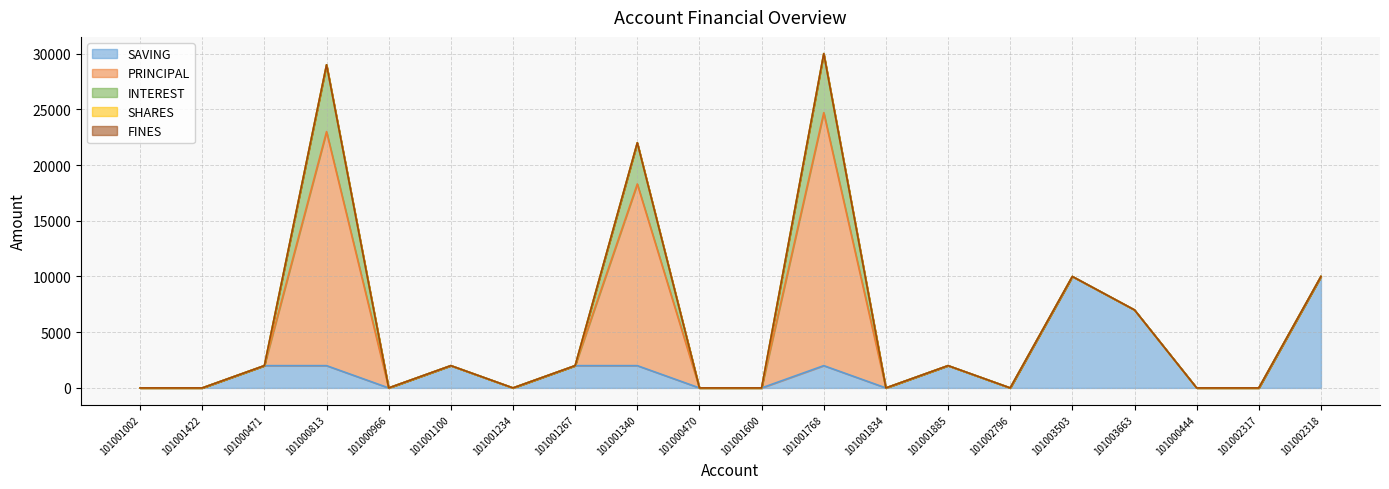

Between which two adjacent categories do SAVING and PRINCIPAL first intersect?

101000471 and 101000813